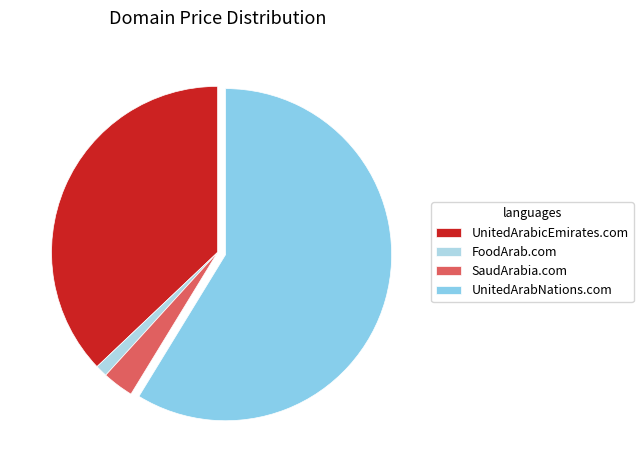

What is the largest slice in the pie chart?

UnitedArabNations.com